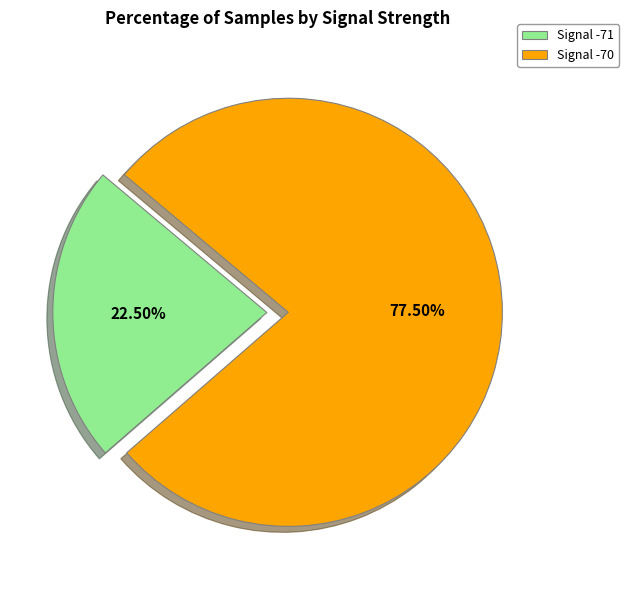

Combined, do Signal -71 and Signal -70 account for over 50%?

Yes